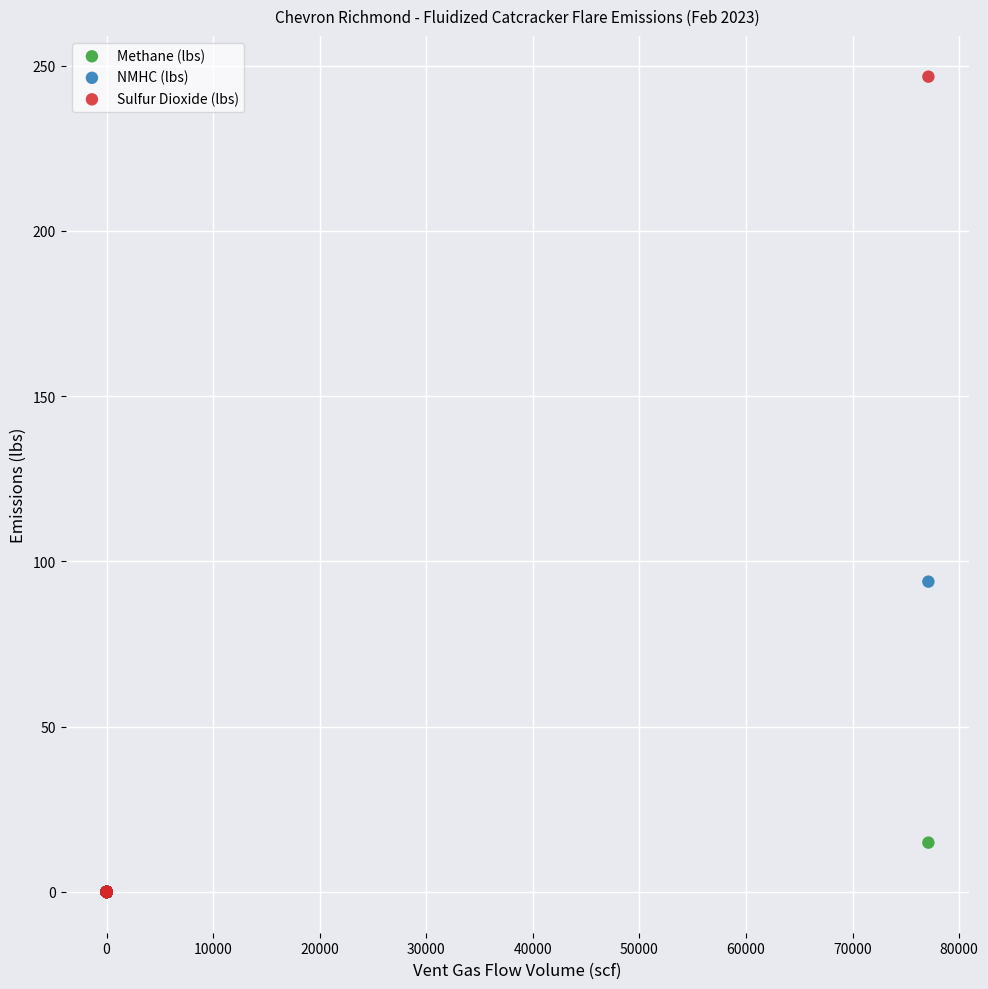

Which series has the largest Y range (max minus min)?

Sulfur Dioxide (lbs)